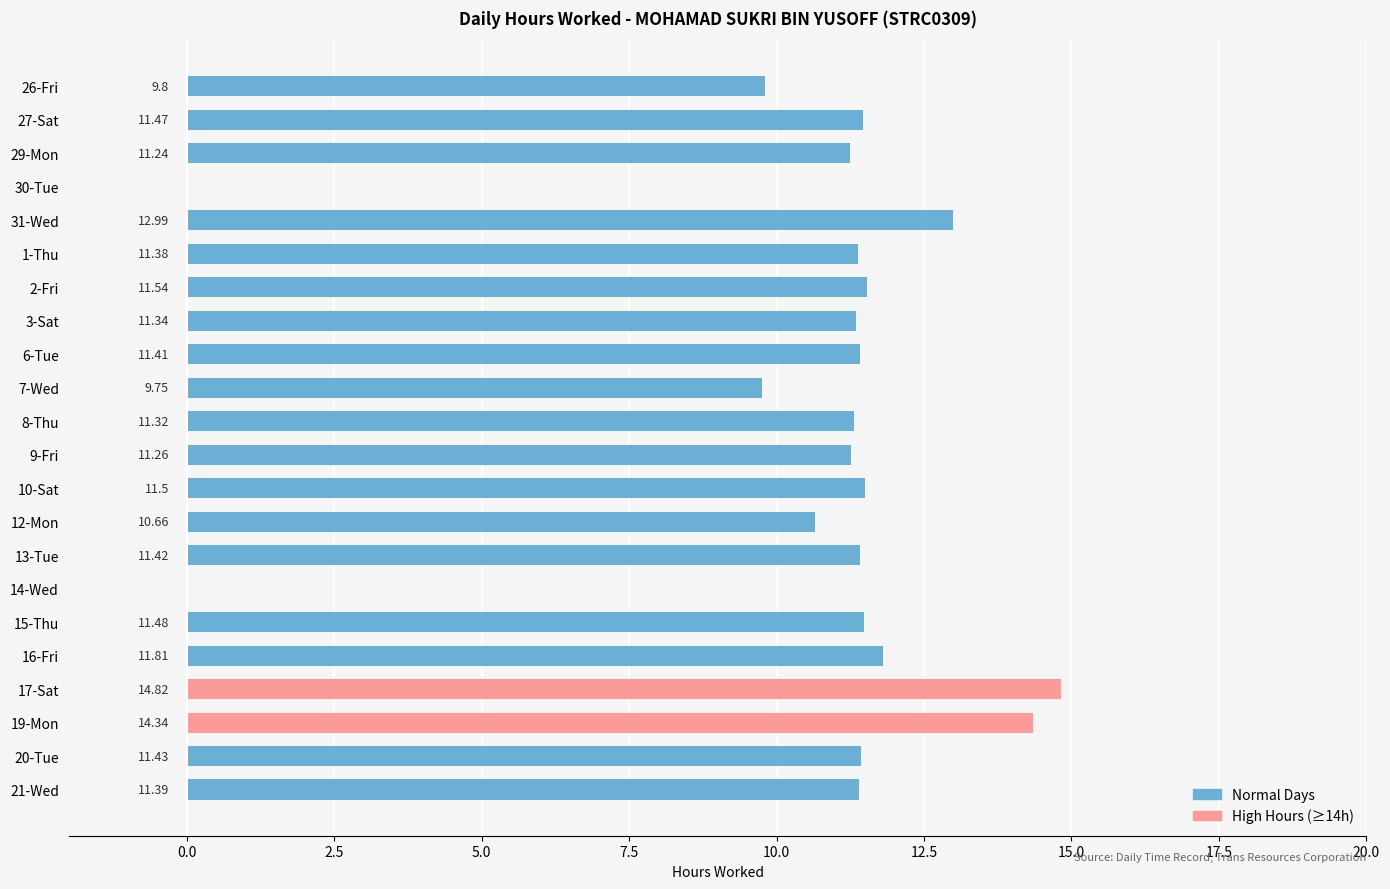

Between 3-Sat and 6-Tue, which is larger?

6-Tue